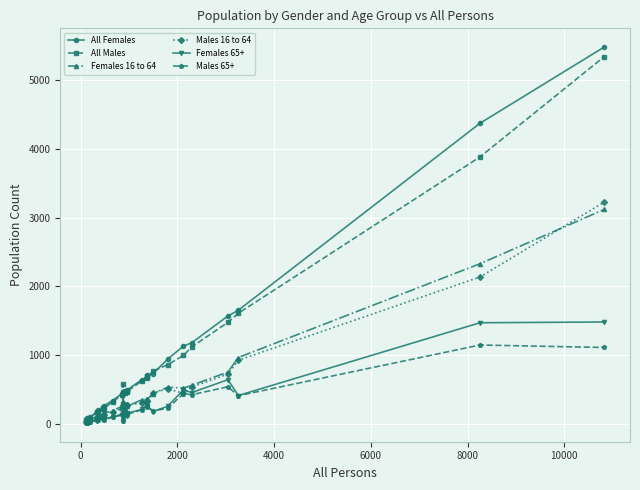

What is the sum of all All Males values?

22832